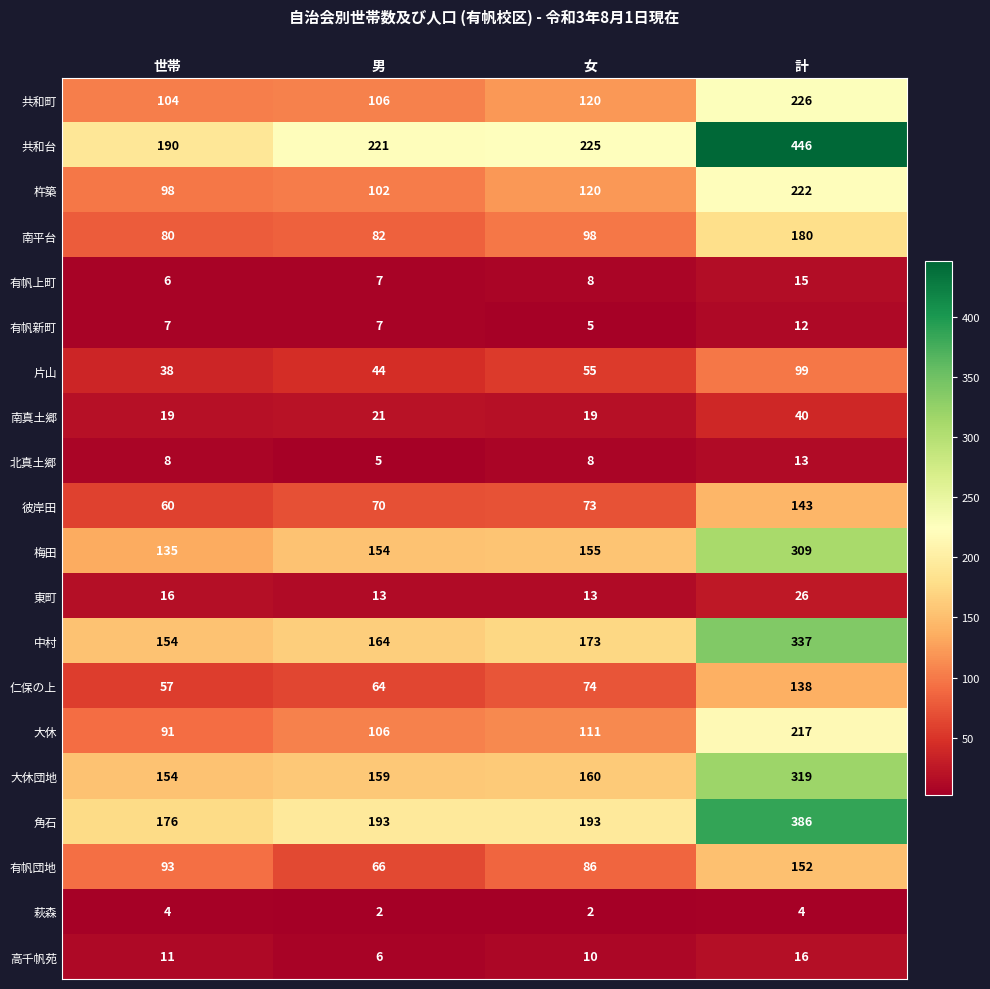

What is the average value of the 有帆上町 series?

9